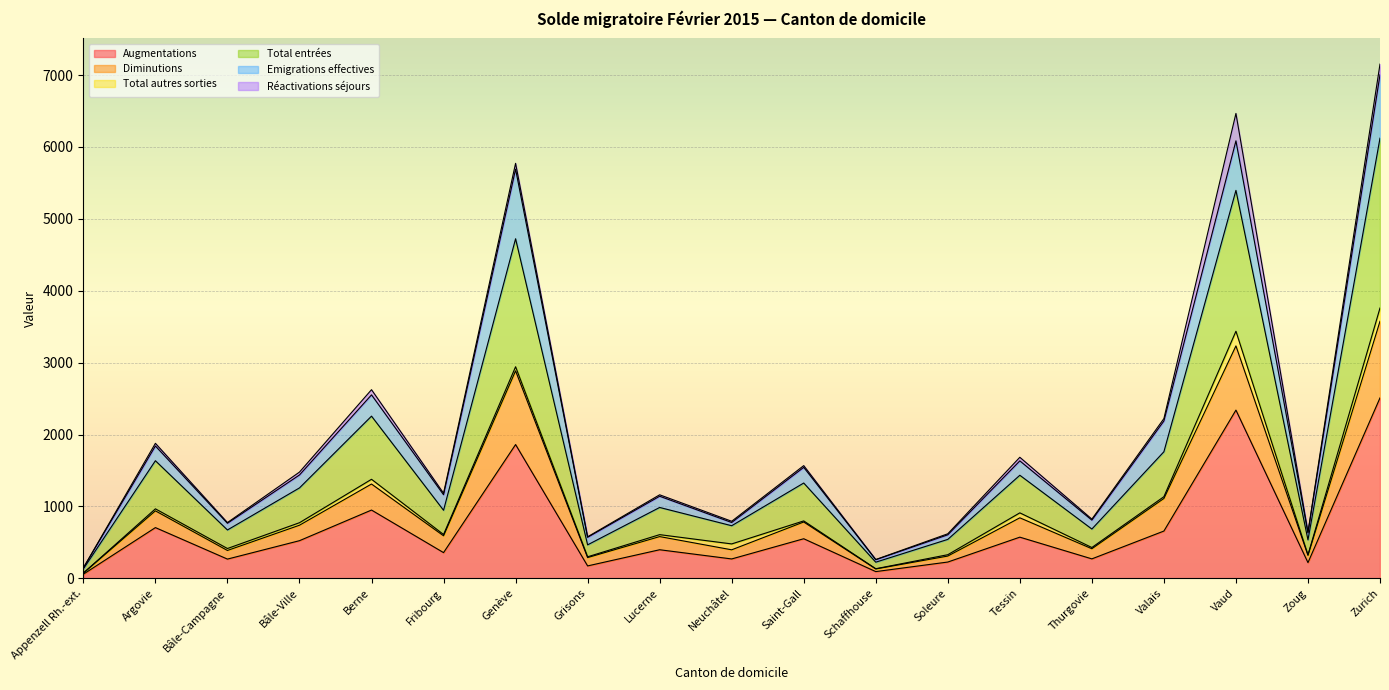

The Augmentations series shows 82 at Neuchâtel. True or false?

False